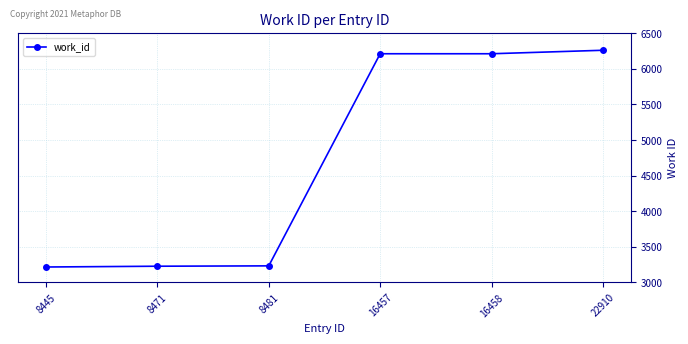

What is the value of the 3rd point from the left?

3231